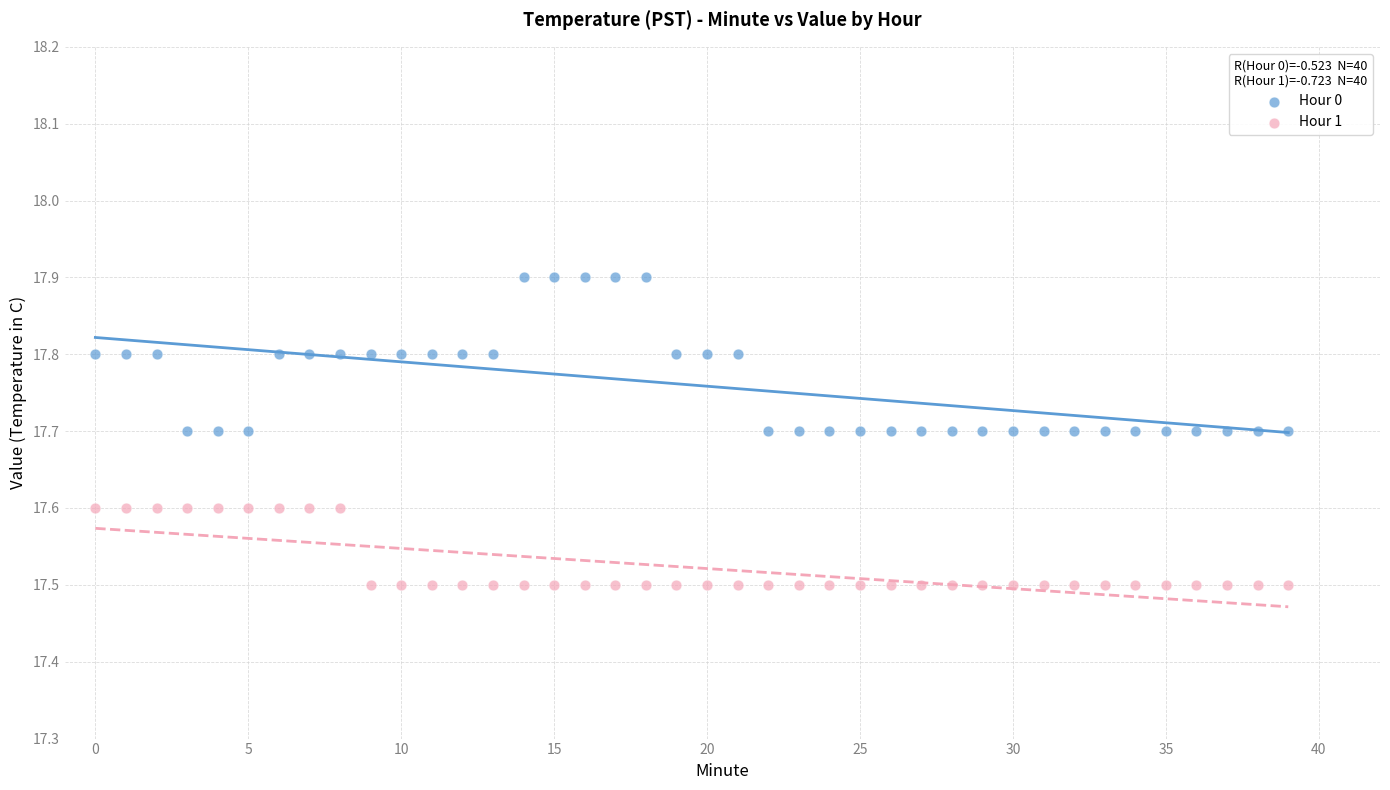

Which series has the largest Y range (max minus min)?

Hour 0